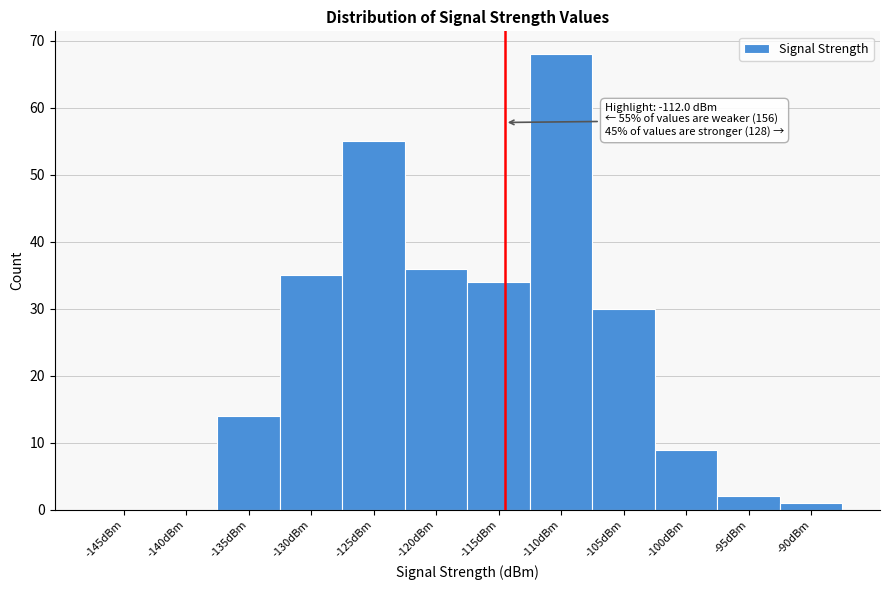

Reading left to right, what are all the values shown in this chart?

-145dBm=0	-140dBm=0	-135dBm=14	-130dBm=35	-125dBm=55	-120dBm=36	-115dBm=34	-110dBm=68	-105dBm=30	-100dBm=9	-95dBm=2	-90dBm=1